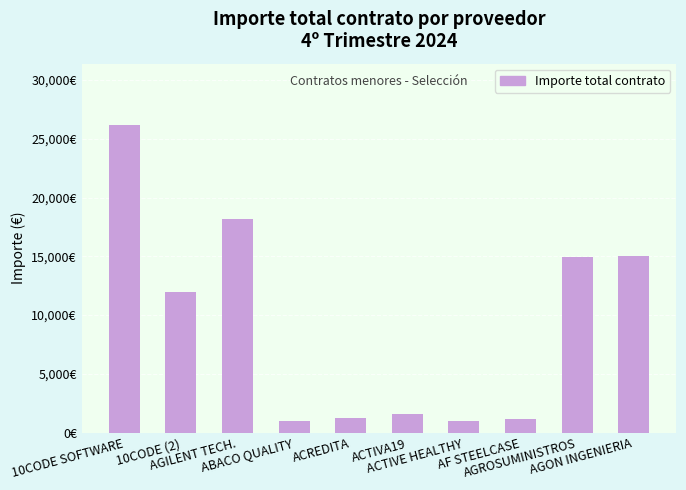

Are the bars horizontal?

No